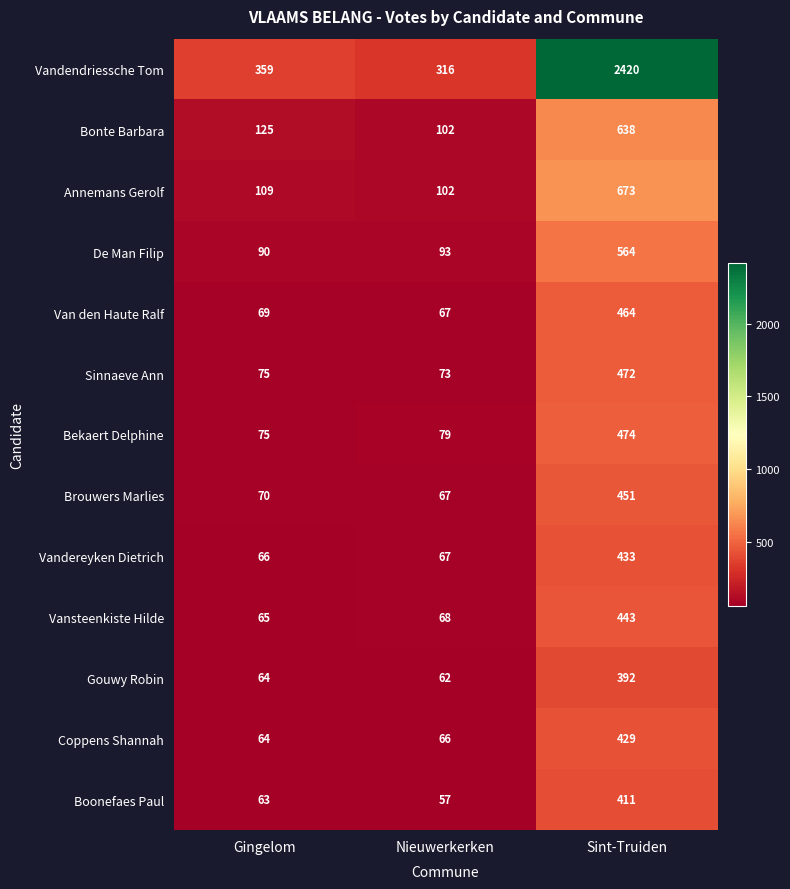

The value of Vandereyken Dietrich at Gingelom is 37. True or false?

False